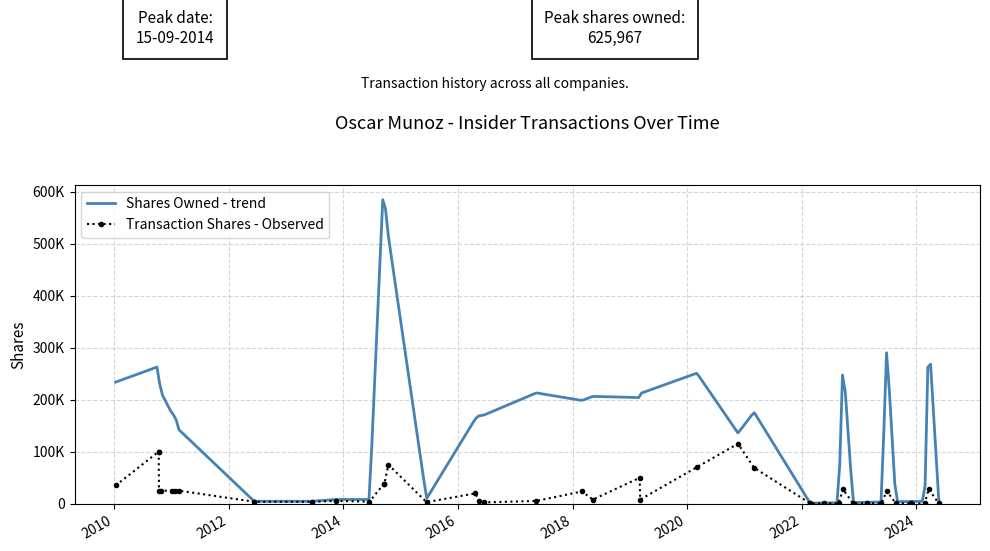

How many interior local valleys does the sharesOwnedFollowingTransaction series have?

7